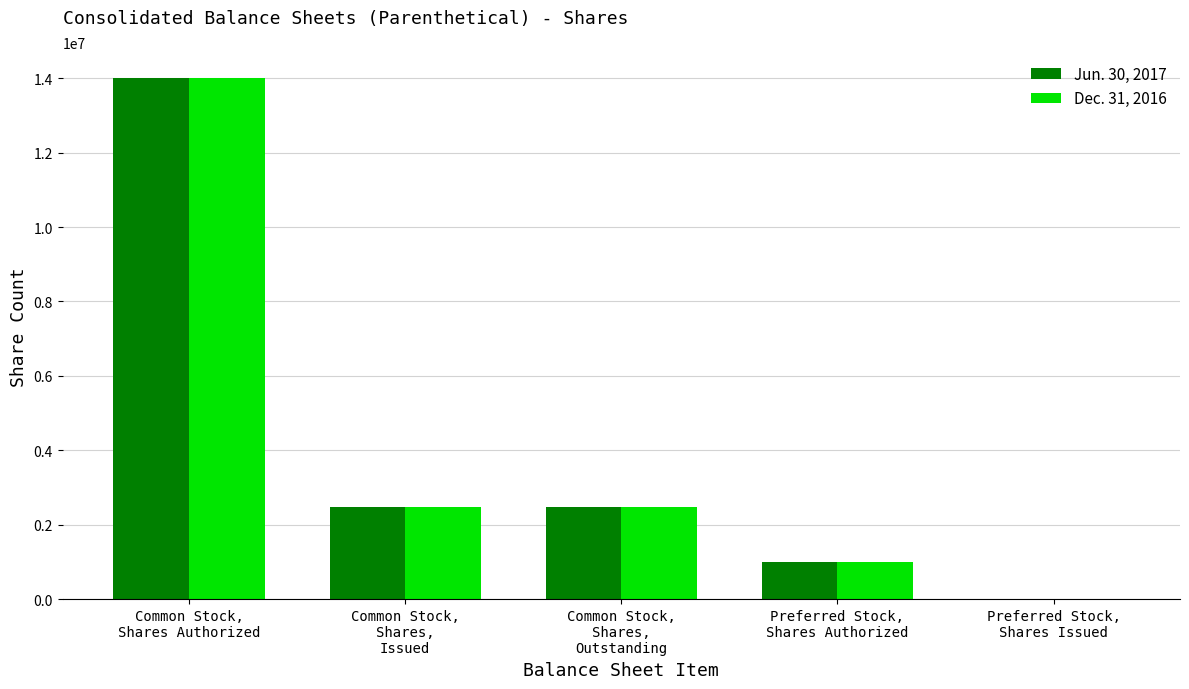

Between Common Stock,
Shares,
Issued and Preferred Stock,
Shares Authorized, which series saw the biggest shift?

Jun. 30, 2017